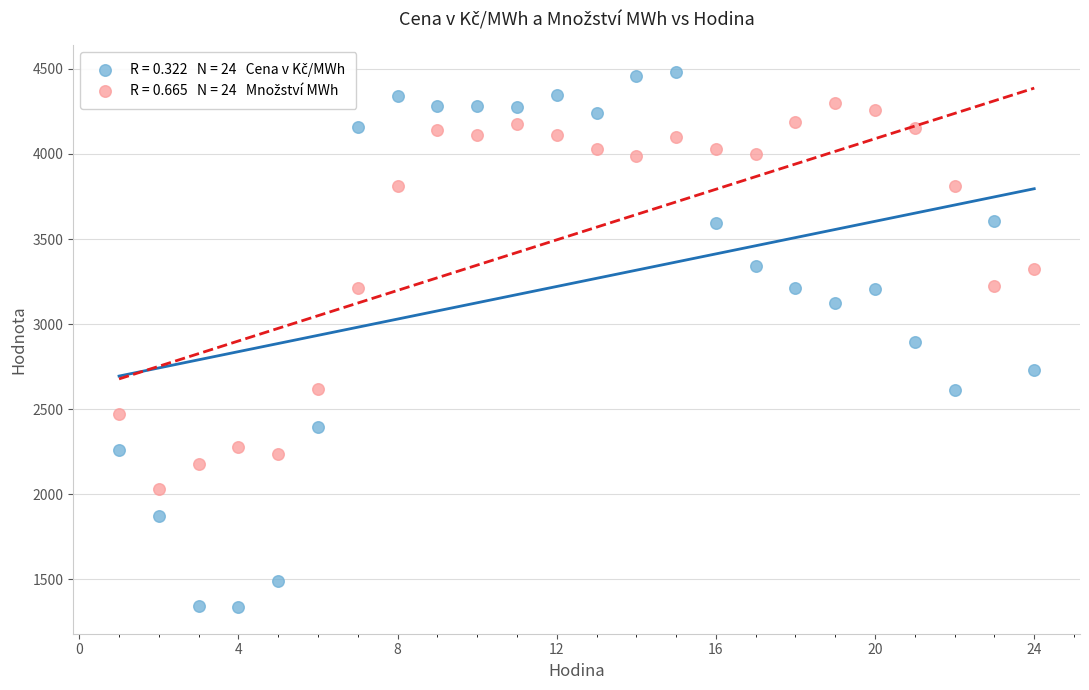

Across all data points, what is the range of X values (max minus min)?

23.0